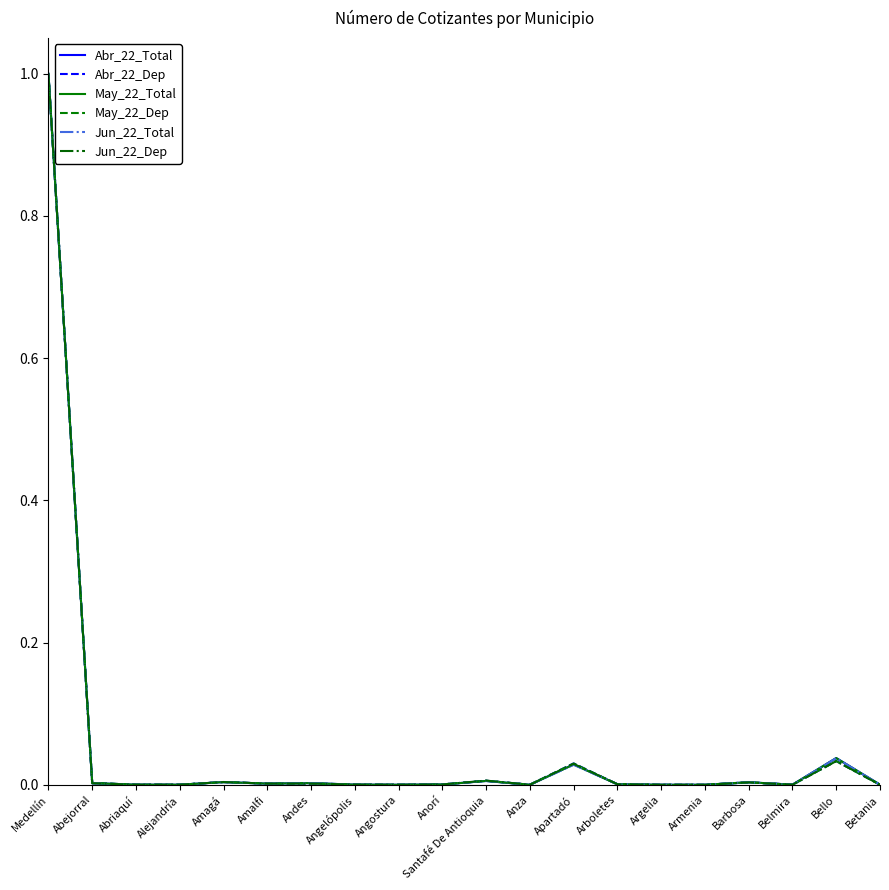

Is the value of Jun_22_Dep at Apartadó greater than the value of May_22_Total at Amagá?

Yes